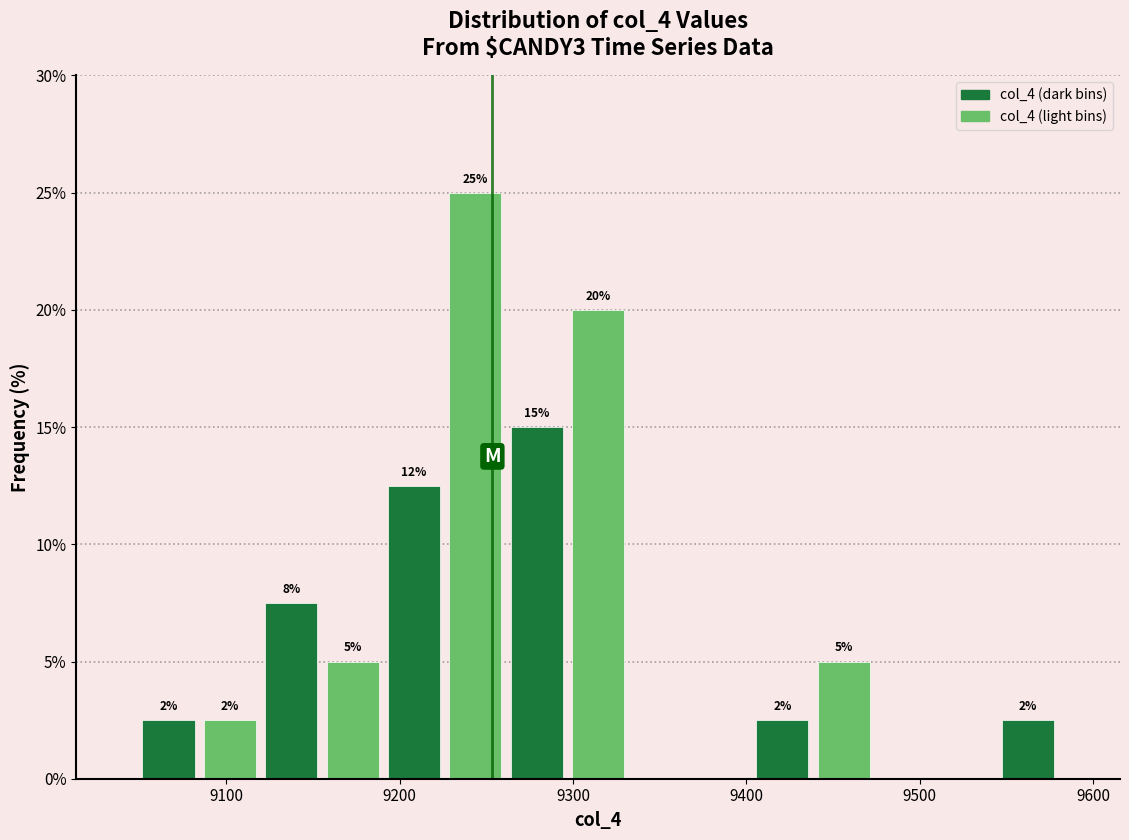

Read against the x-axis, roughly where is the centre of the tallest bar?

9240